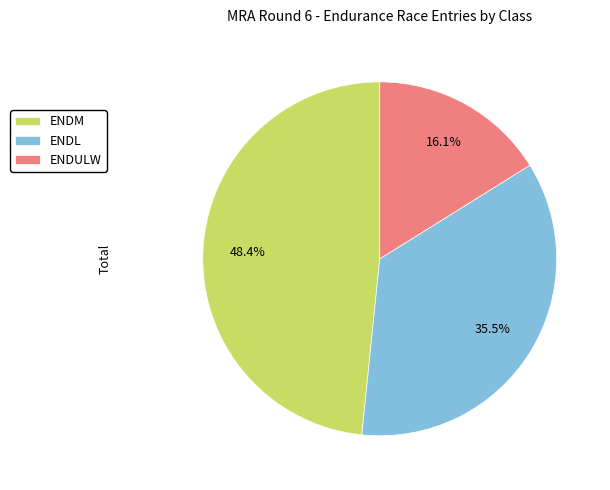

Approximately how many times larger is the value at ENDL compared to ENDULW?

2.2